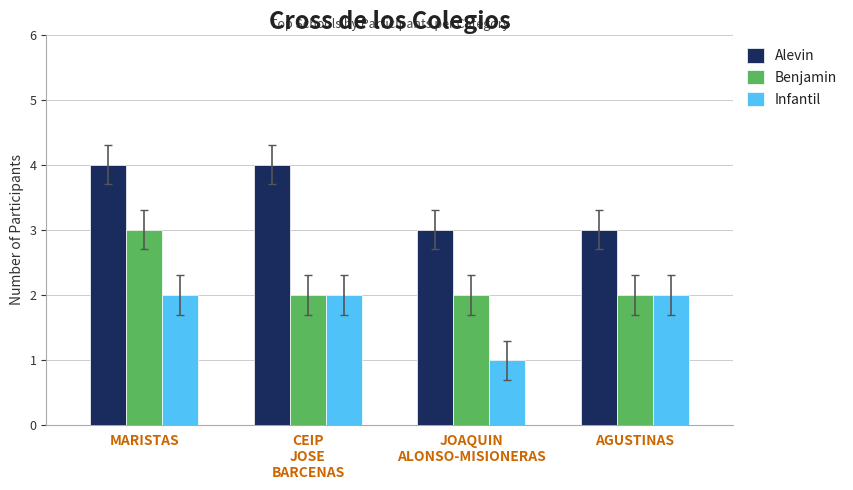

Reading right to left, what are all the values shown in this chart?

Alevin: AGUSTINAS=3	JOAQUIN
ALONSO-MISIONERAS=3	CEIP
JOSE
BARCENAS=4	MARISTAS=4
Benjamin: AGUSTINAS=2	JOAQUIN
ALONSO-MISIONERAS=2	CEIP
JOSE
BARCENAS=2	MARISTAS=3
Infantil: AGUSTINAS=2	JOAQUIN
ALONSO-MISIONERAS=1	CEIP
JOSE
BARCENAS=2	MARISTAS=2